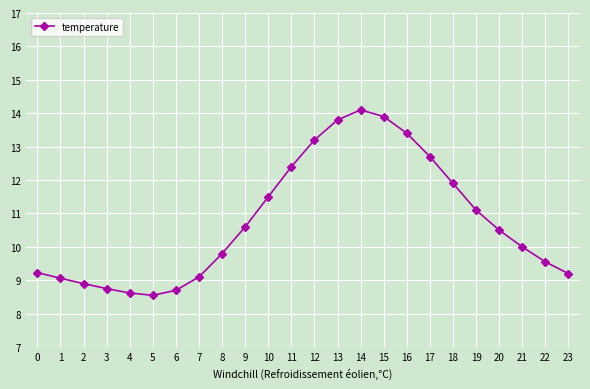

Is it true that the value at 23 is 14.6?

False